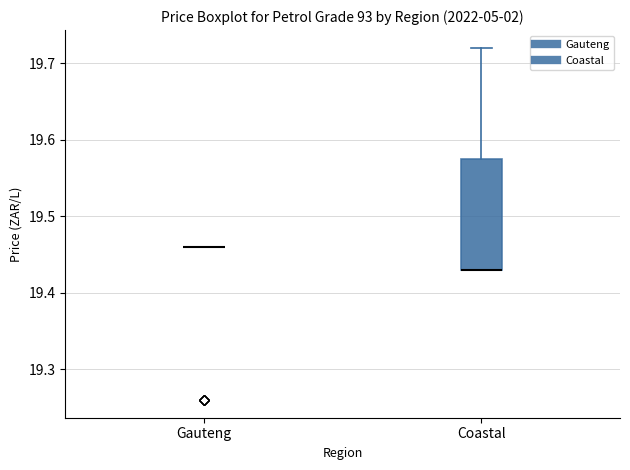

Reading left to right, read every box against the y-axis: the position of its median line, the range the box covers, and the ends of its whiskers. The values are not printed on the chart, so give them approximately, as read against the axis.

Gauteng: box collapsed to a line at 19.46, whiskers 19.46 to 19.46
Coastal: median 19.43 (drawn on the box's lower edge), box 19.43 to 19.58, whiskers 19.43 to 19.72